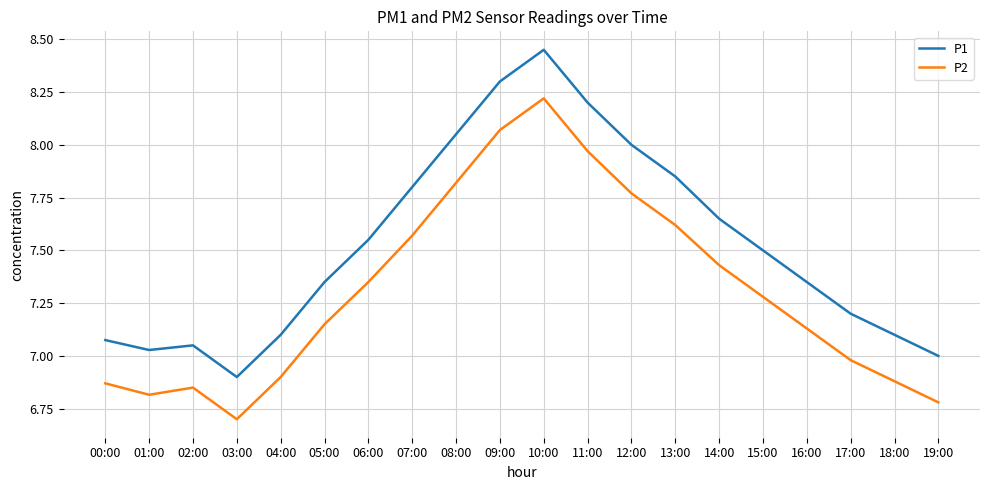

Which category has the lowest value in the P2 series?

03:00